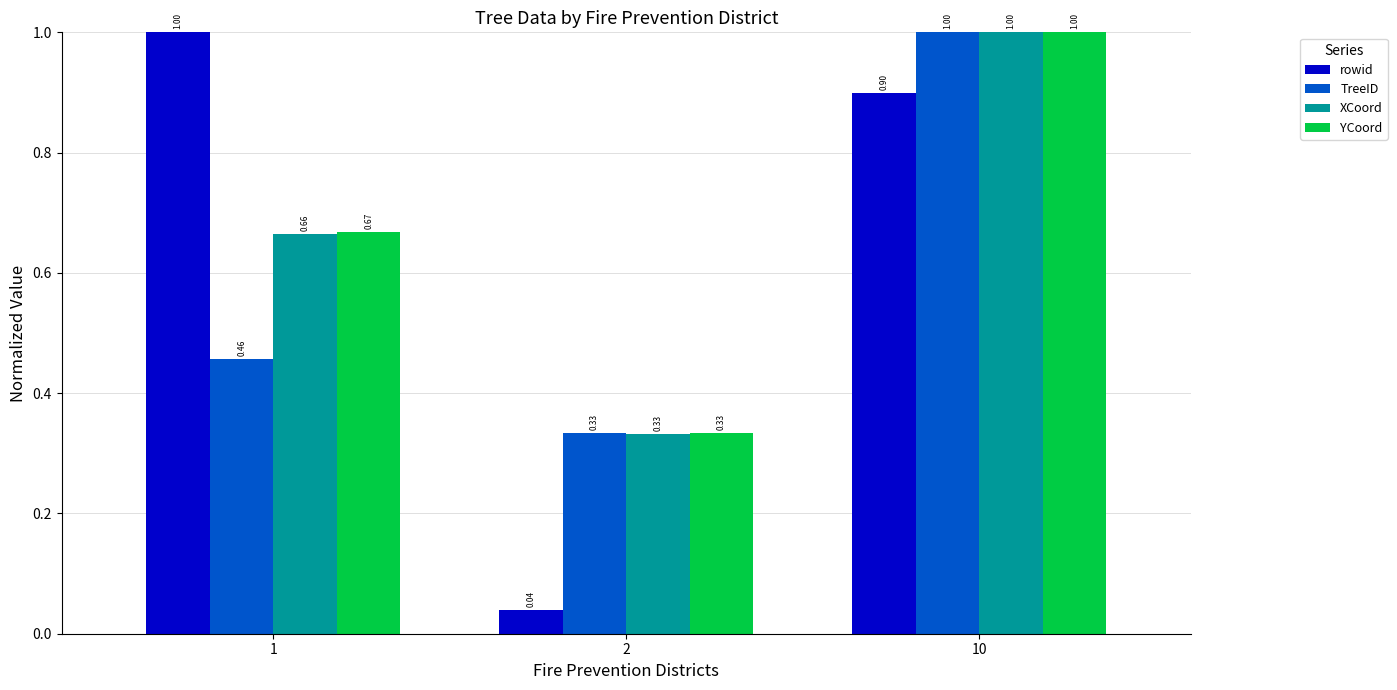

How many bars are there in total?

12